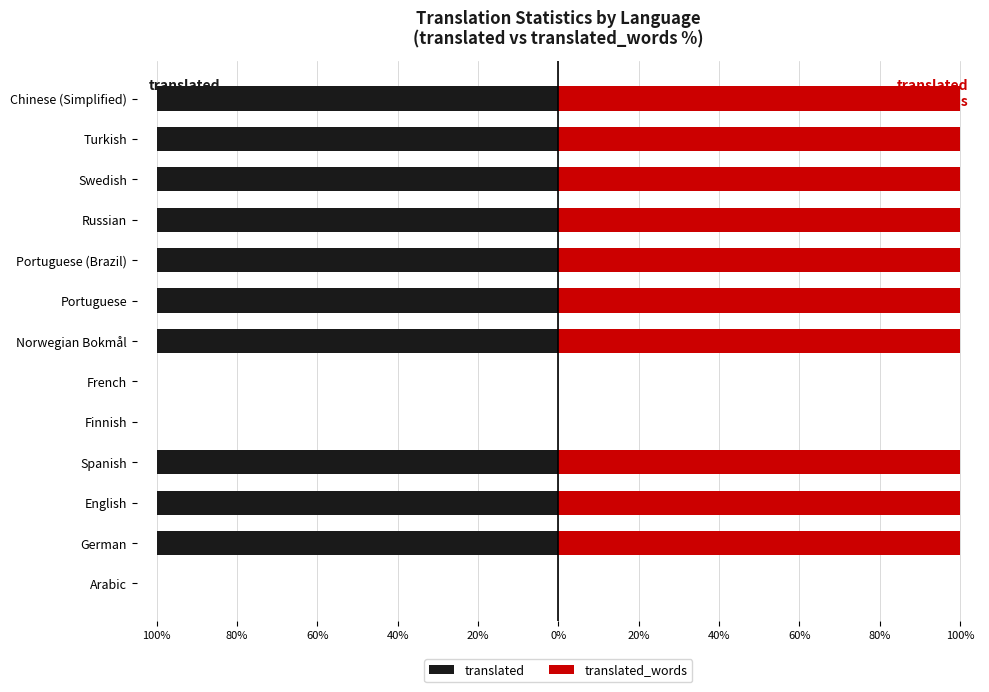

List the series in order of their peak value, highest first.

translated_words, translated